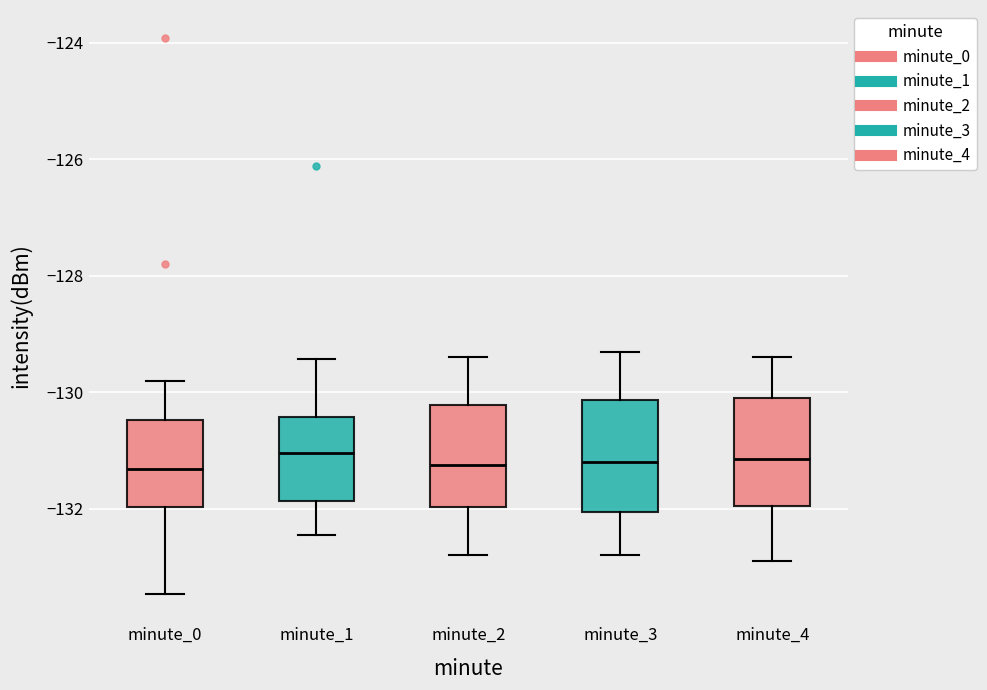

Reading left to right, read every box against the y-axis: the position of its median line, the range the box covers, and the ends of its whiskers. The values are not printed on the chart, so give them approximately, as read against the axis.

minute_0: median -131.4, box -132.0 to -130.4, whiskers -133.4 to -129.8
minute_1: median -131.0, box -131.8 to -130.4, whiskers -132.4 to -129.4
minute_2: median -131.2, box -132.0 to -130.2, whiskers -132.8 to -129.4
minute_3: median -131.2, box -132.0 to -130.2, whiskers -132.8 to -129.2
minute_4: median -131.2, box -132.0 to -130.0, whiskers -132.8 to -129.4